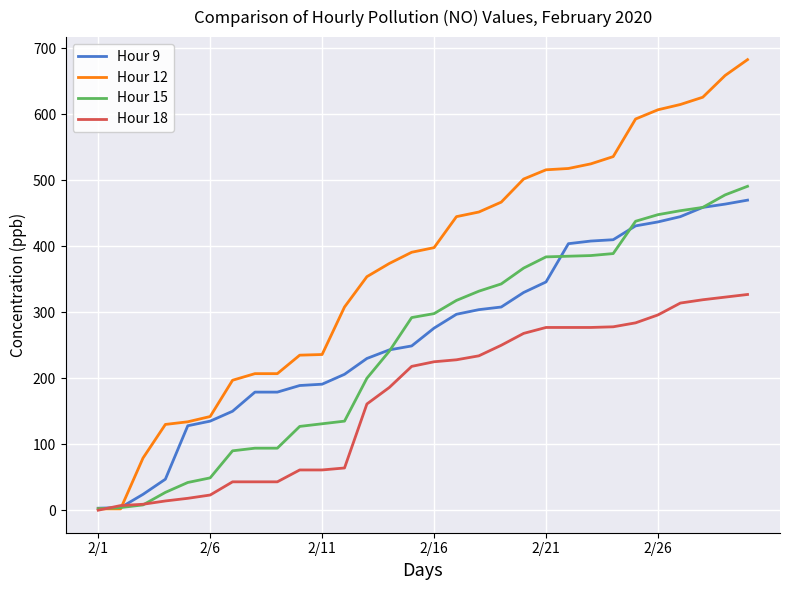

What is the maximum value shown in the chart?

683